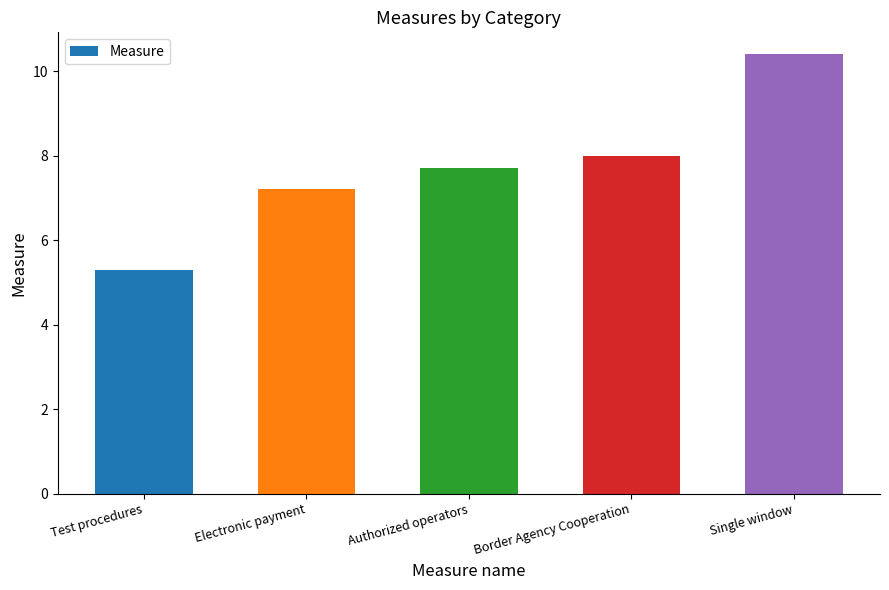

What is the difference between the second highest and second lowest values?

0.8